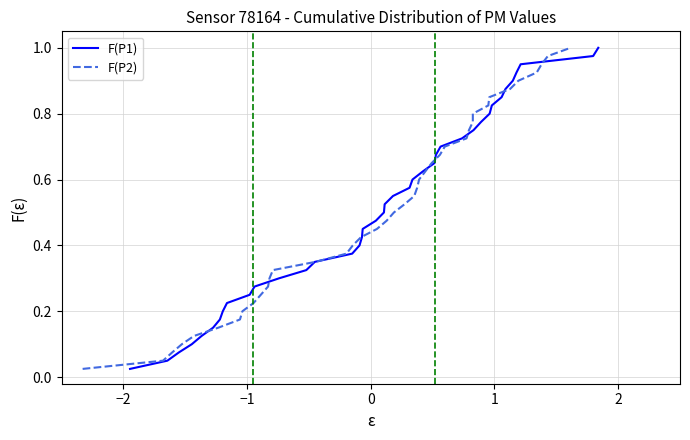

Does the chart have visible grid lines?

Yes